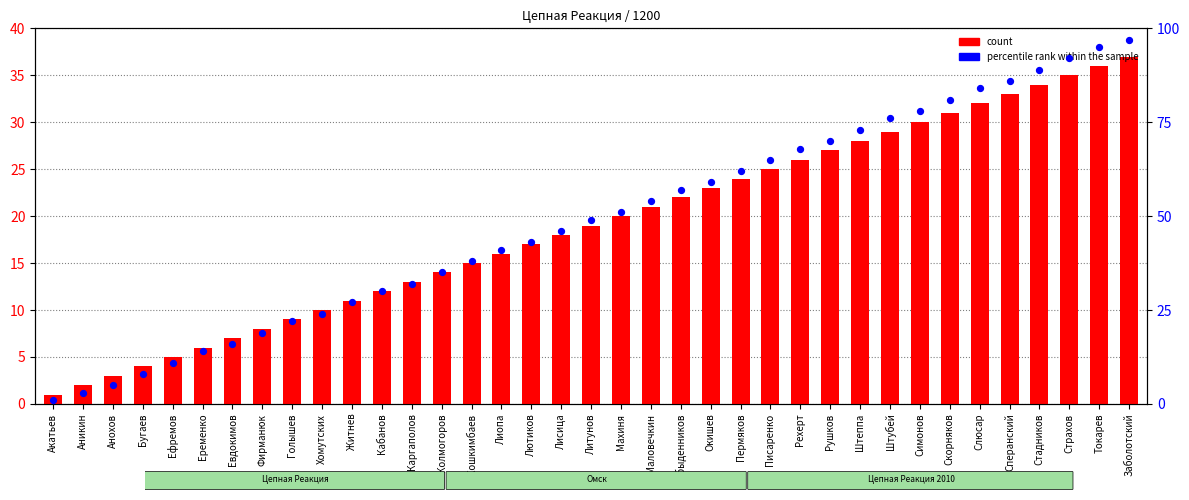

What is the total value across all series at Анохов?

8